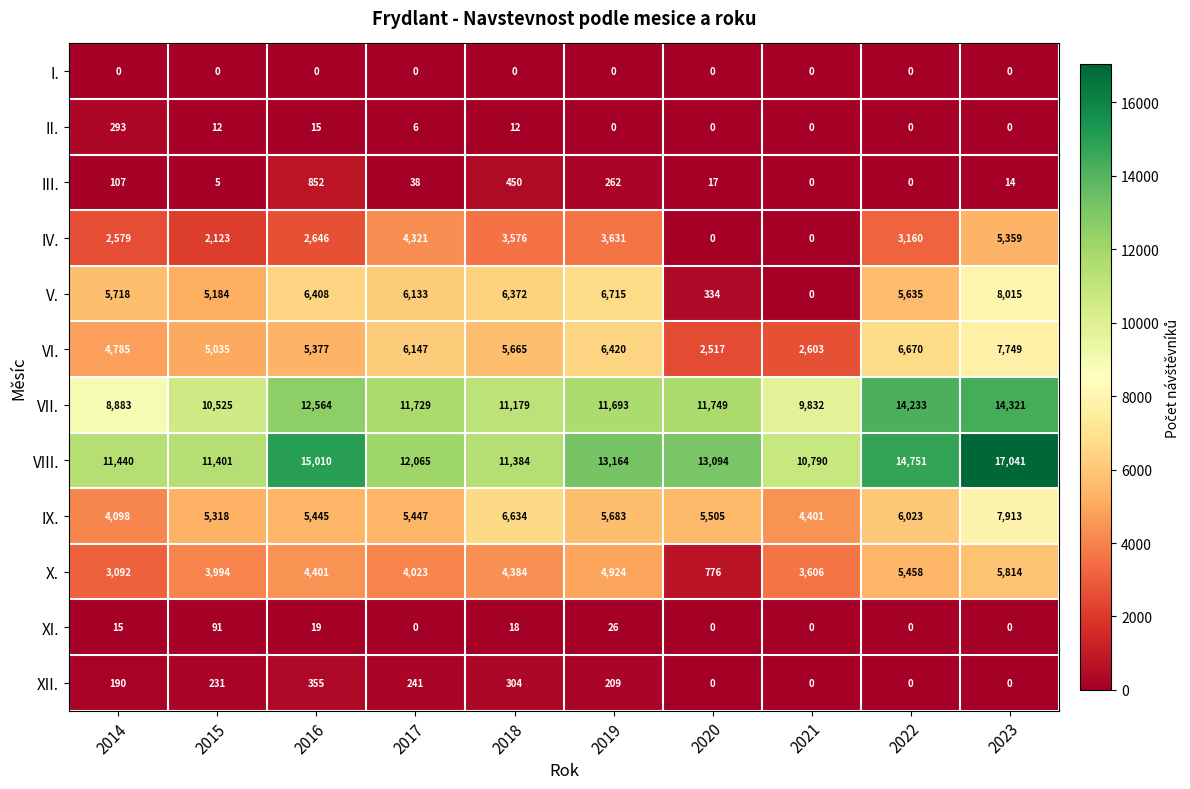

The value of XI. at 2020 is 0. True or false?

True